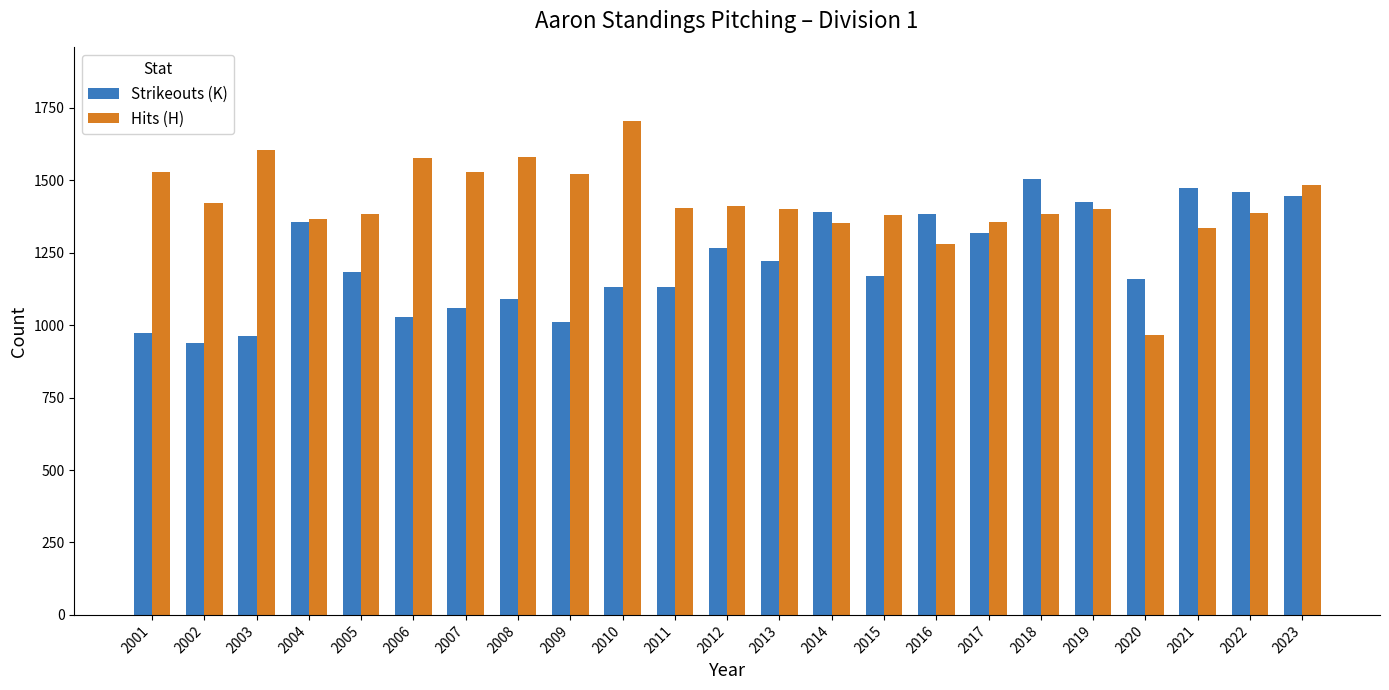

Is it true that Strikeouts (K) equals 1671 at 2015?

False